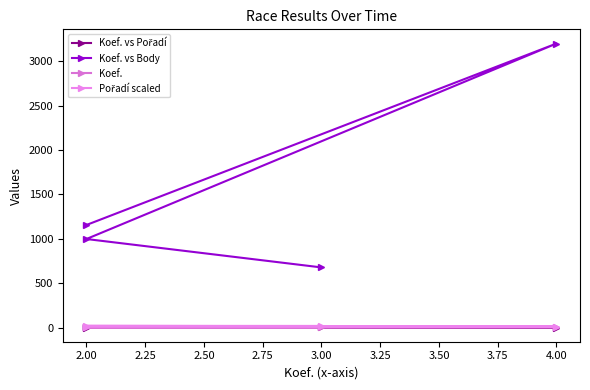

The value of Koef. vs Body at 2.00 is 718. True or false?

False